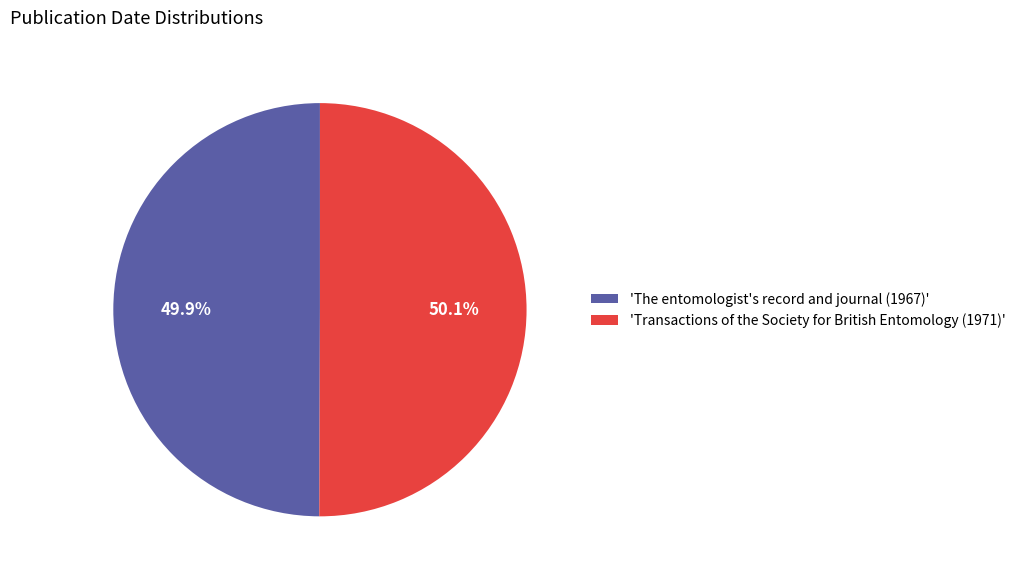

Approximately how many times larger is the value at 'The entomologist's record and journal (1967)' compared to 'Transactions of the Society for British Entomology (1971)'?

1.0